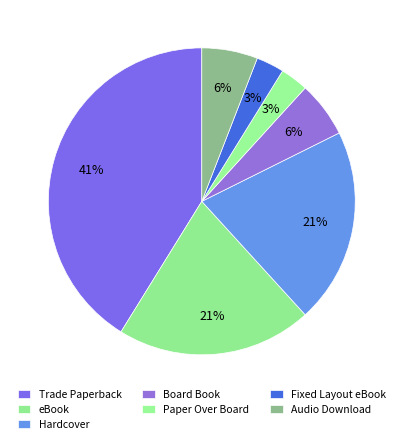

What is the total percentage of Trade Paperback and Hardcover?

61.8%